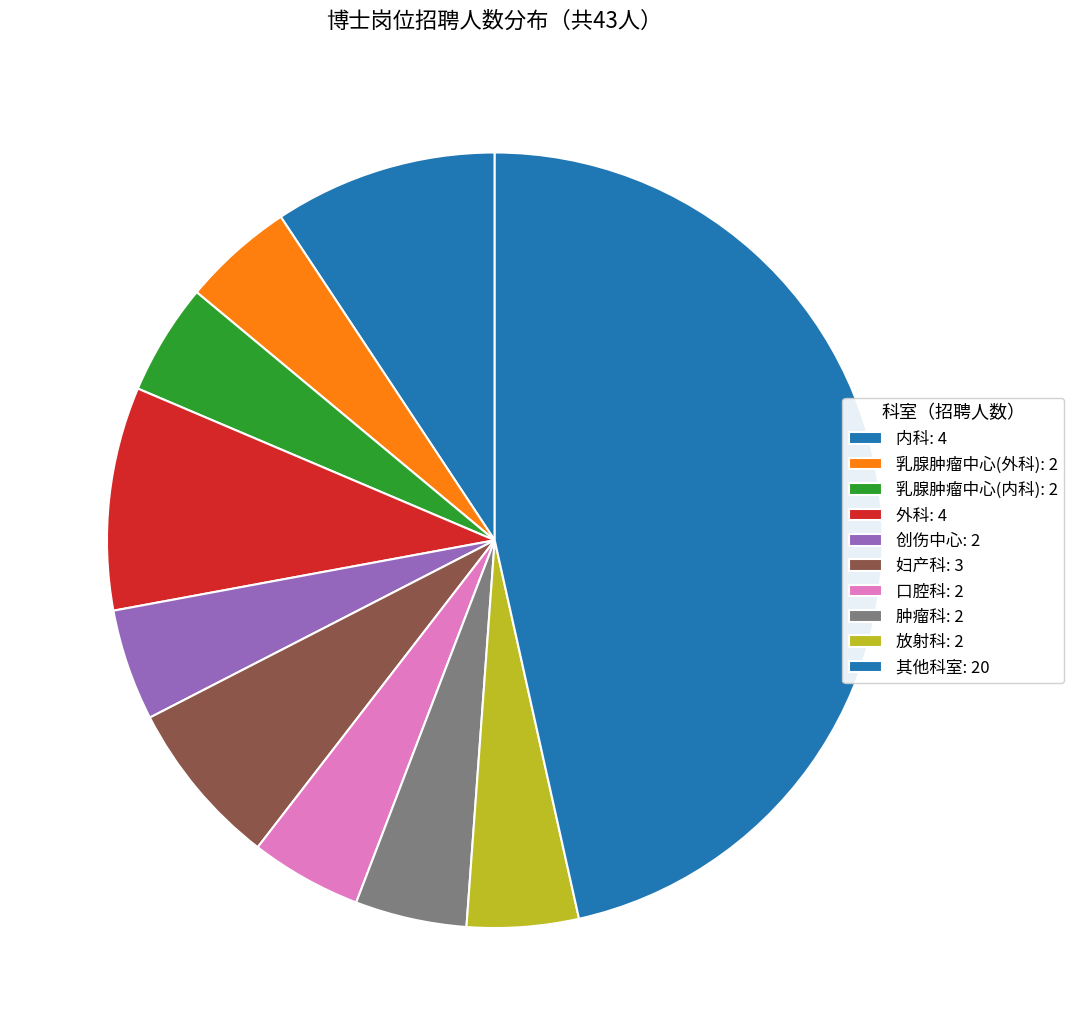

Count the number of slices in the pie.

10